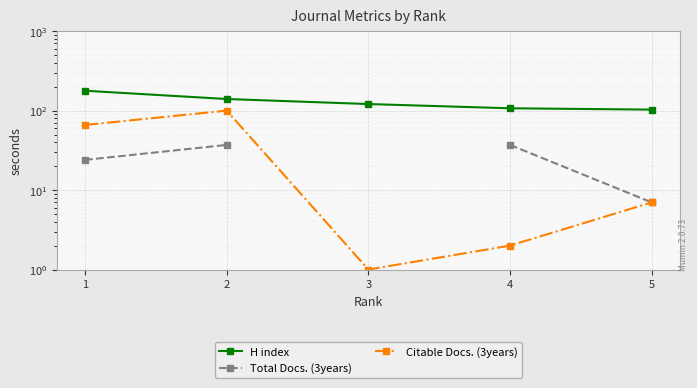

True or false: H index has more than 1 points higher than both neighbors.

False